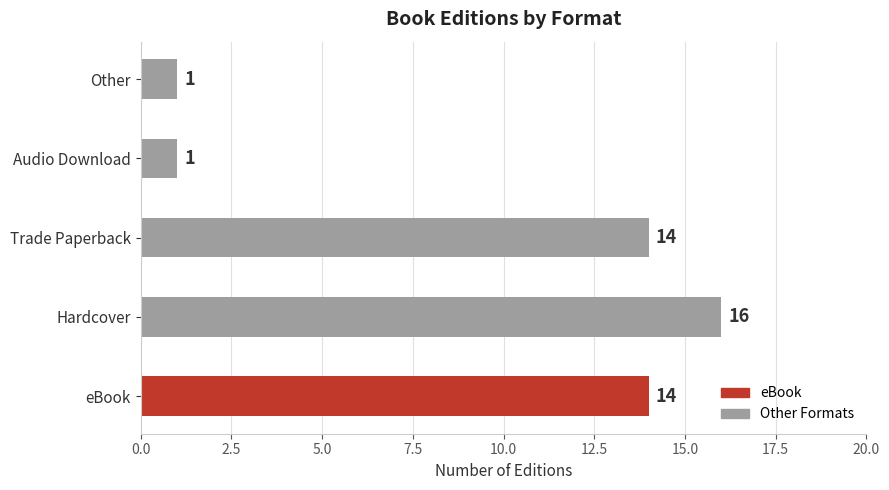

Count the number of data series in this chart.

1